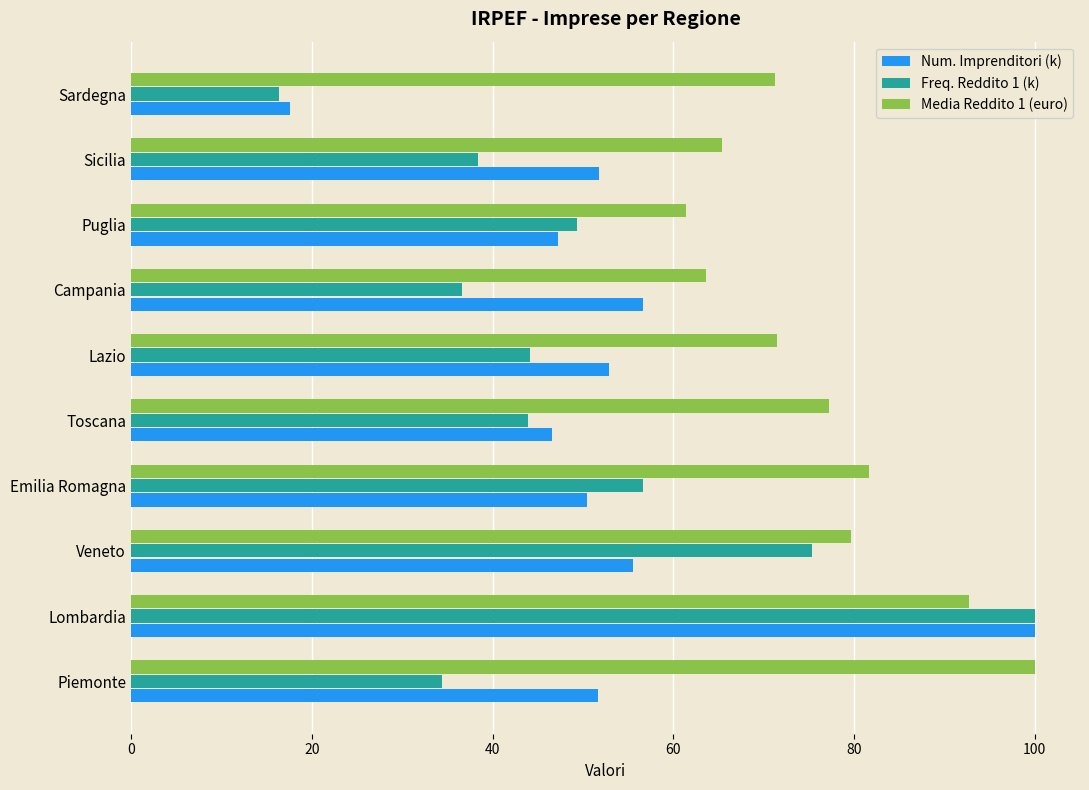

Where is Freq. Reddito 1 (k) nearest to the value 58?

Emilia Romagna